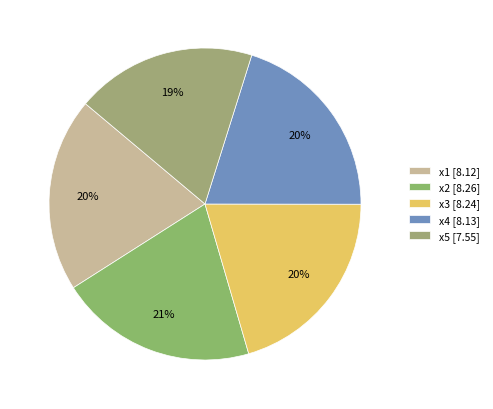

Which category has the smallest portion of the pie?

x5